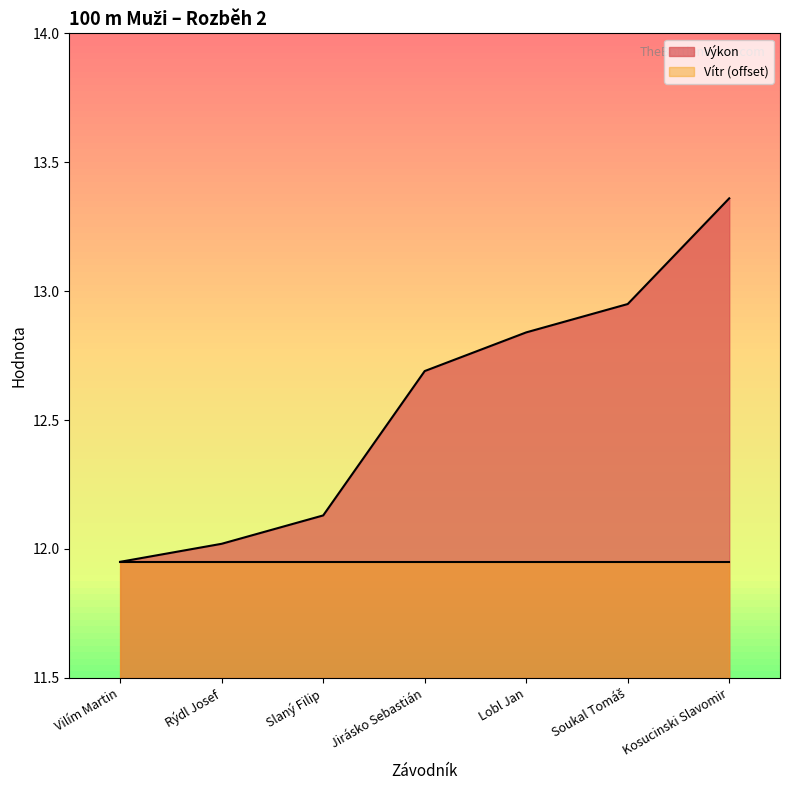

What is the difference between the second highest and minimum values?

1.0